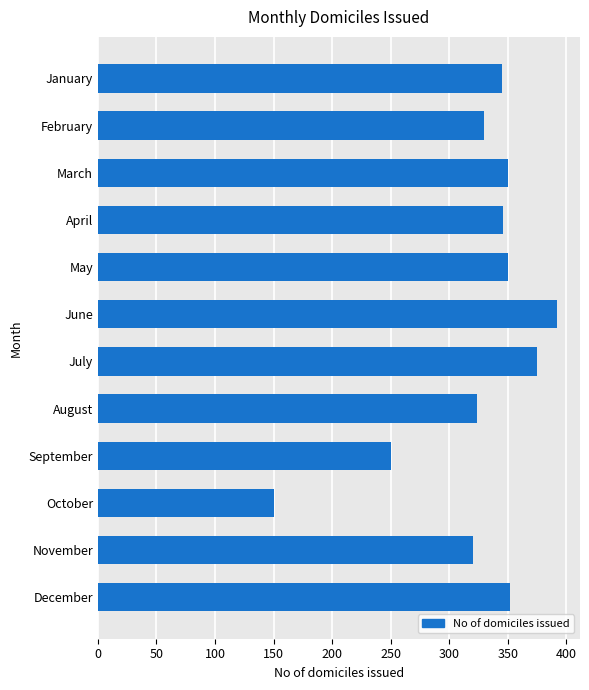

What is the ratio of the value at August to the value at February?

1.0